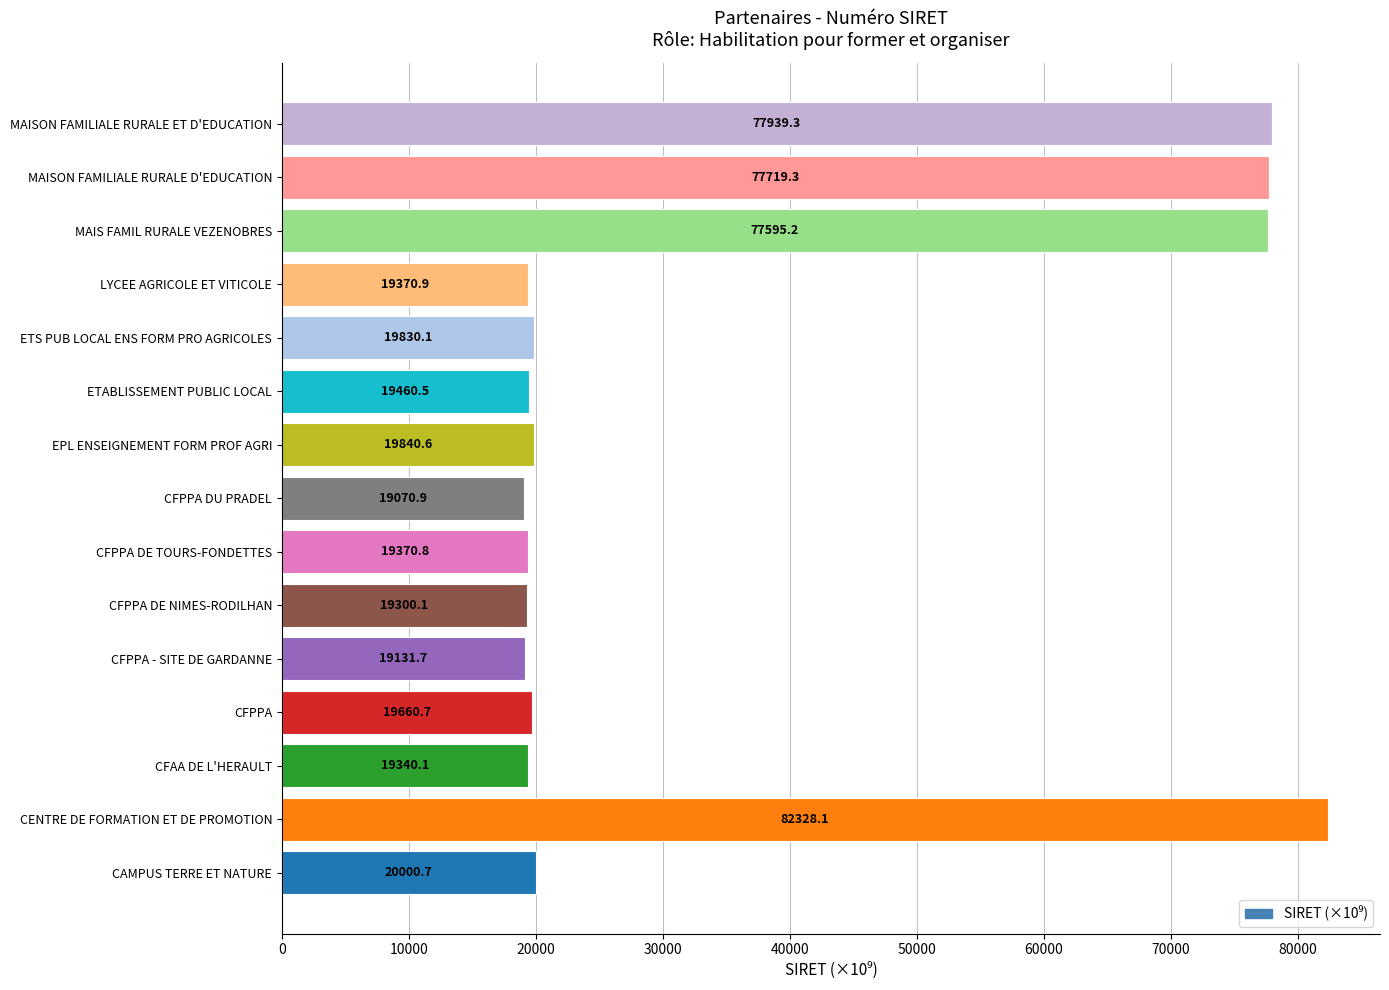

How many bars are there in total?

15